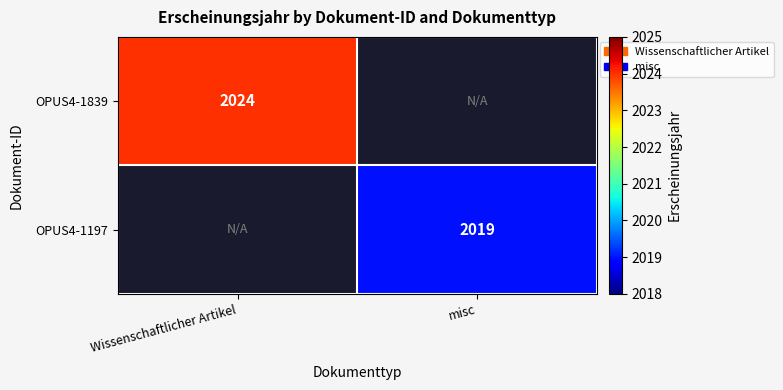

Is it true that OPUS4-1197 equals 2019 at misc?

True